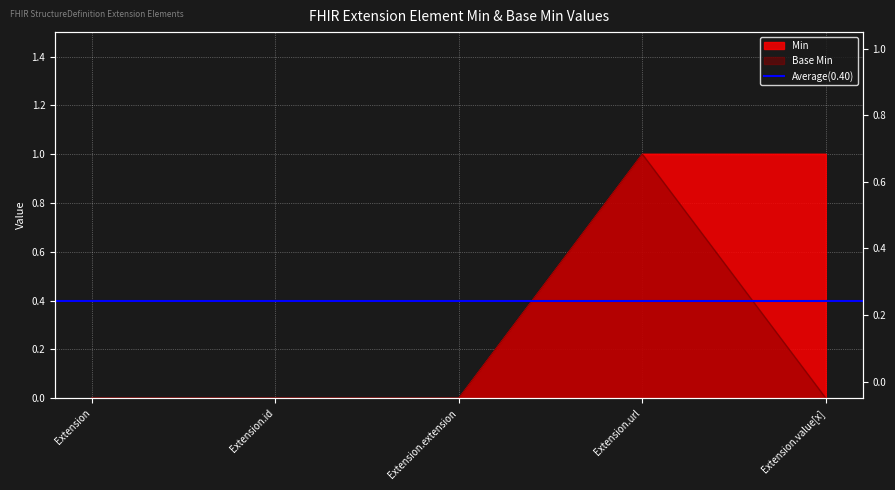

Which category has the highest value in the Base Min series?

Extension.url